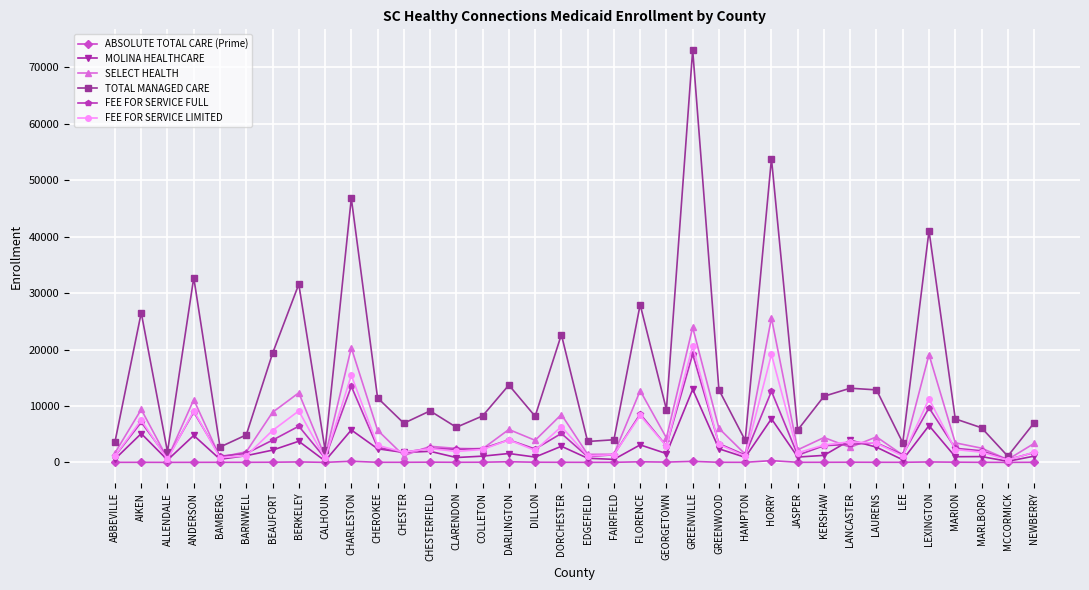

What is the value of the ABSOLUTE TOTAL CARE (Prime) point at the 5th from the left?

18